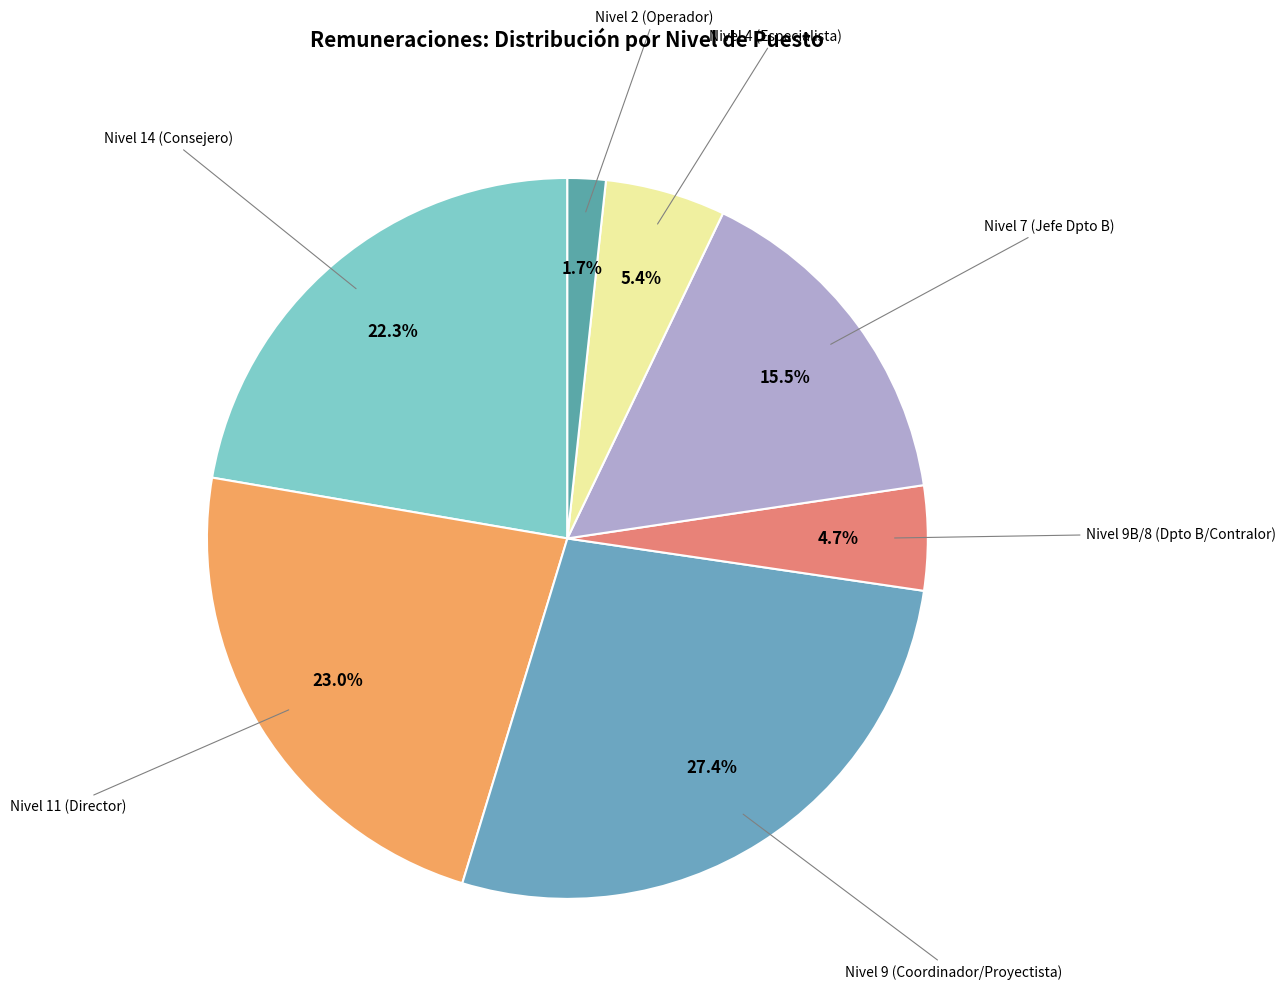

Count the number of slices in the pie.

7